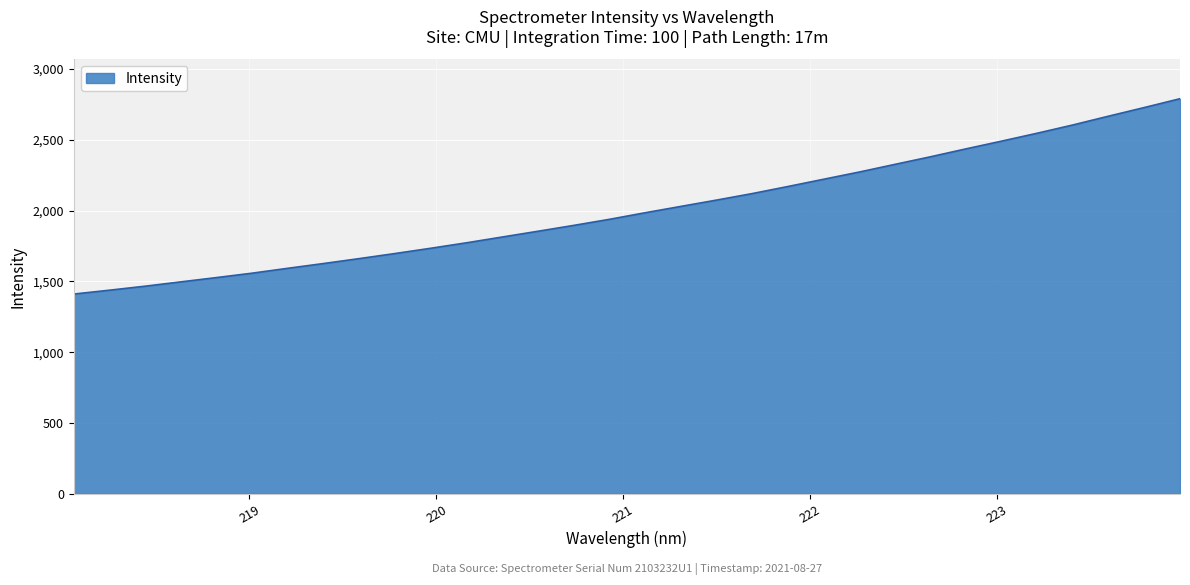

What is the maximum value shown in the chart?

2790.0